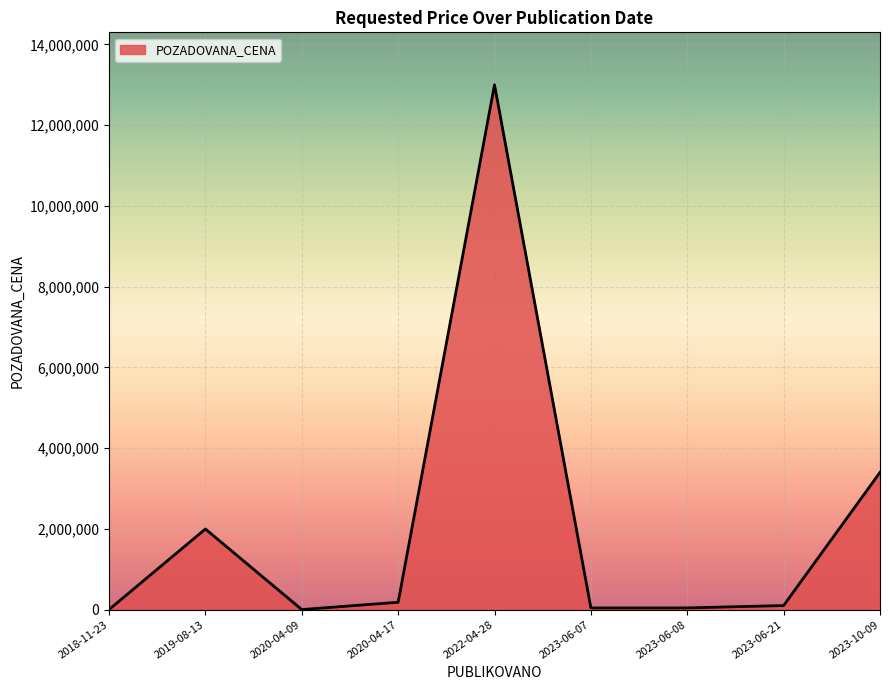

Where is the data nearest to the value 6500565?

2023-10-09